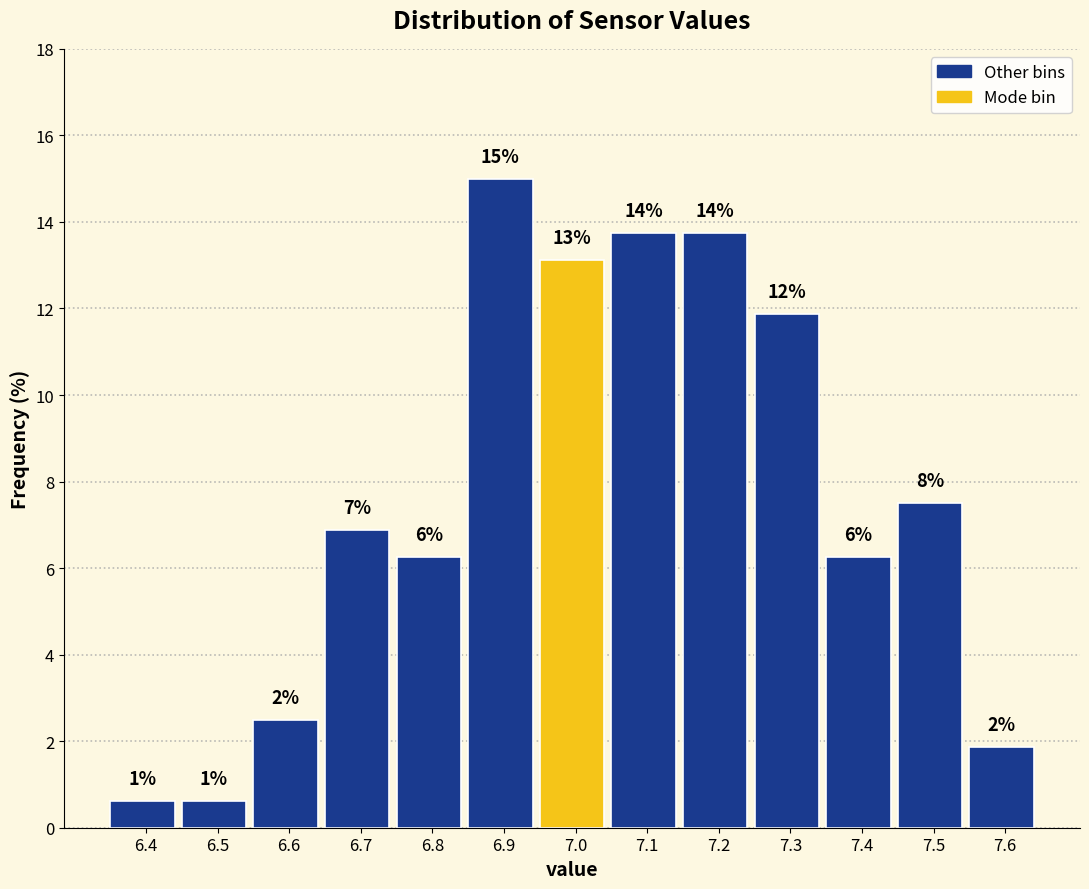

How many bars are there in total?

13